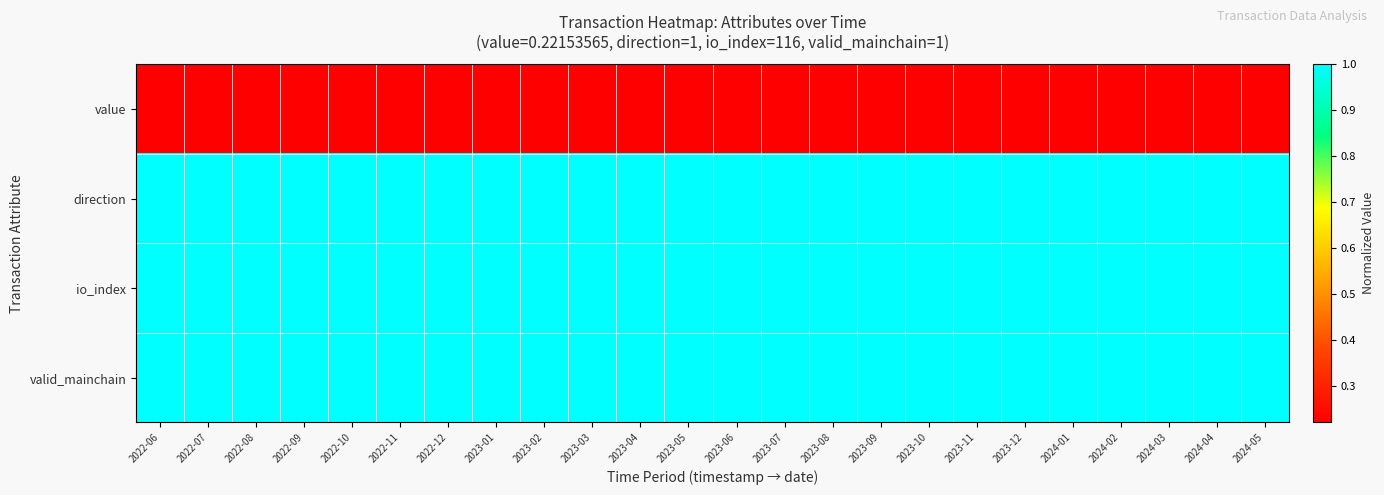

How many data points does each series have?

24